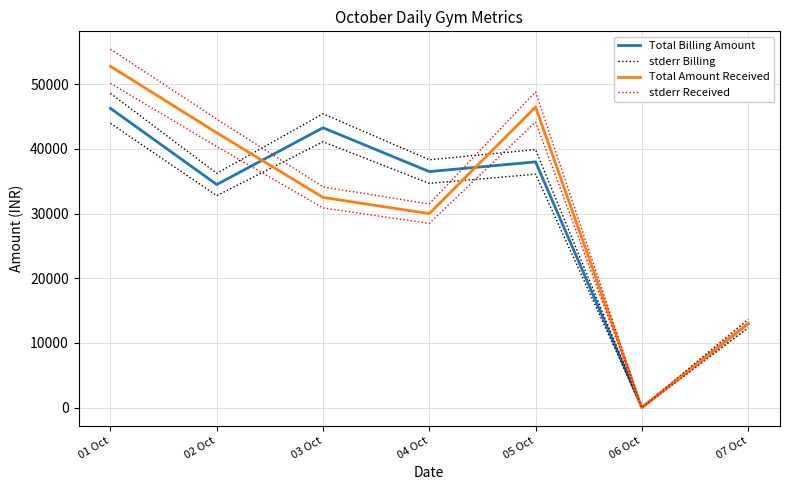

At which label is Total Billing Amount closest to 23138?

07 Oct